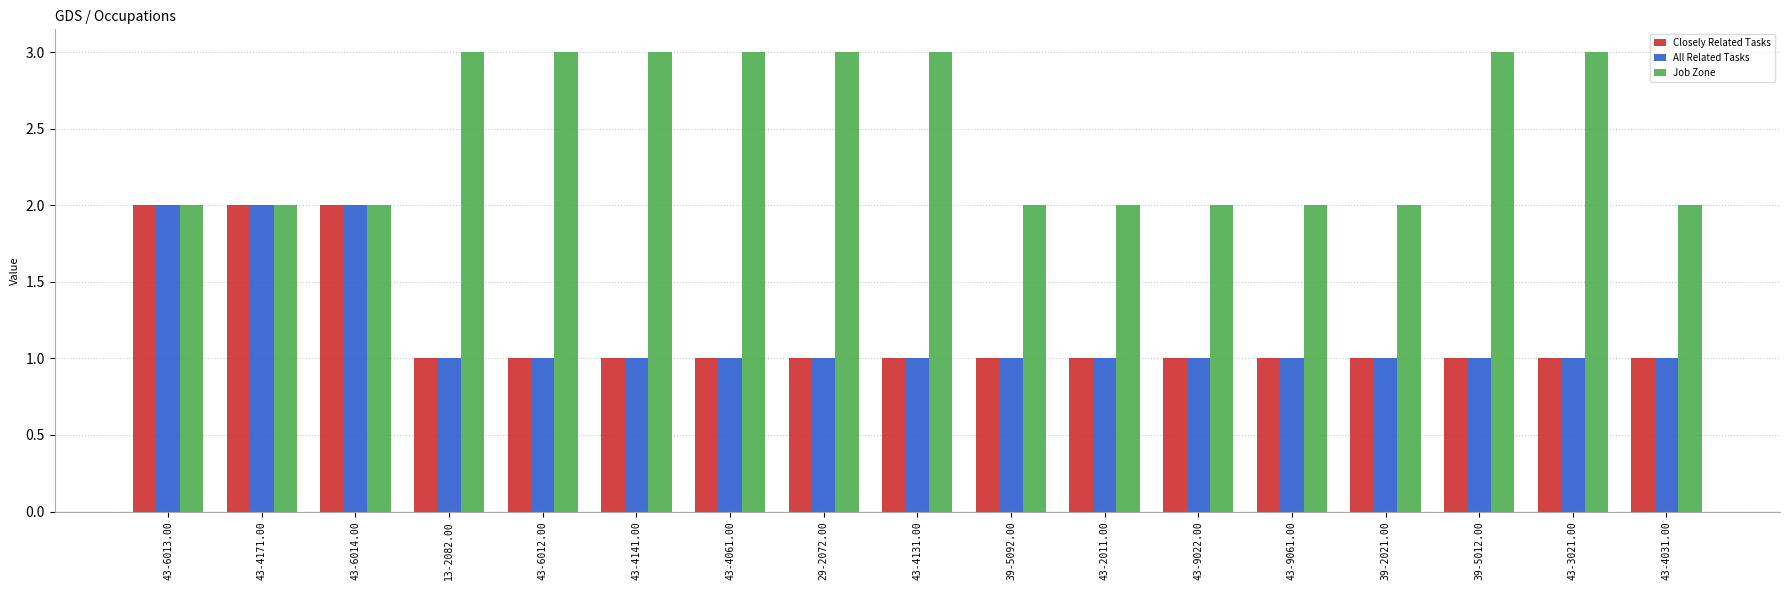

How many groups of bars are there?

17